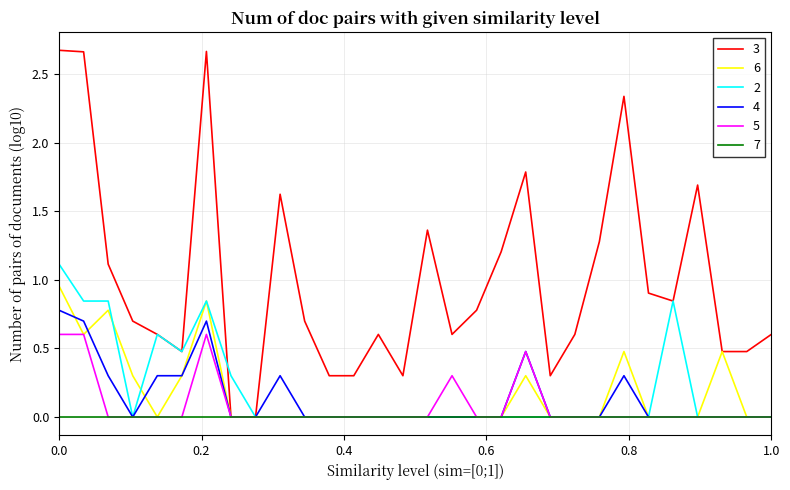

Is this an area chart (filled region under the line)?

No